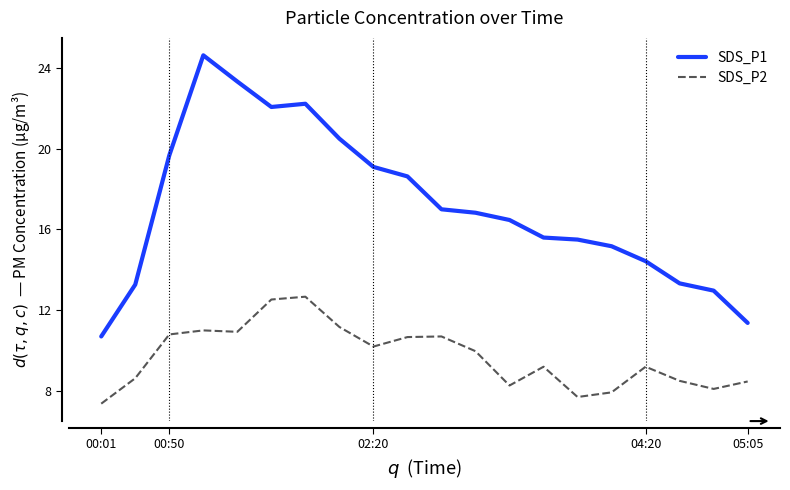

Which series has the largest range (max minus min)?

SDS_P1